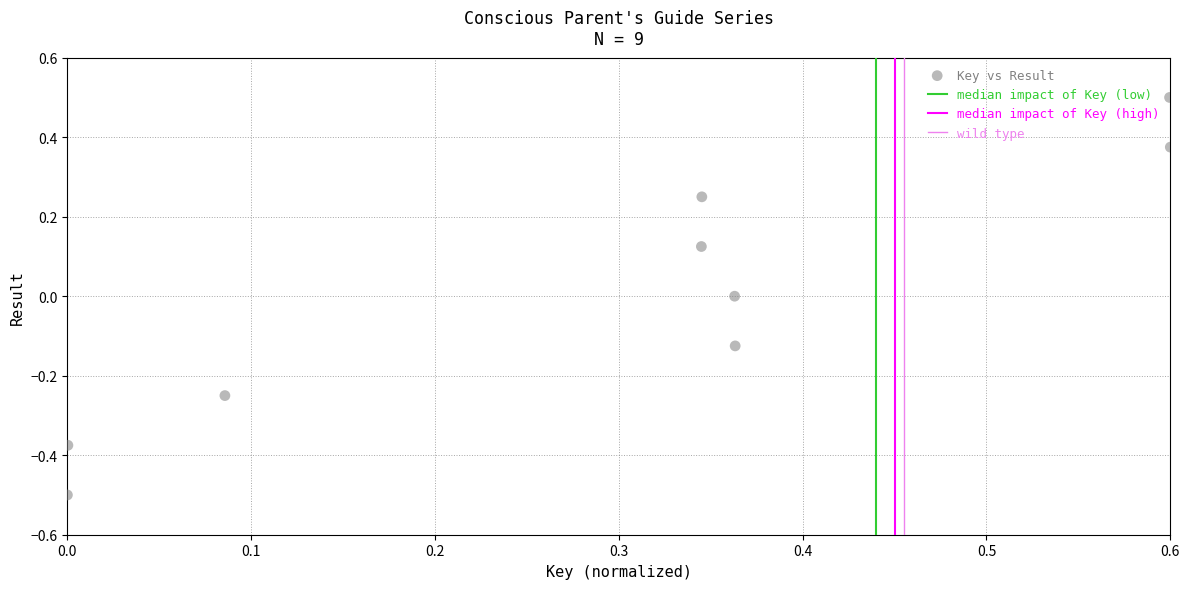

What is the average X value?

0.3